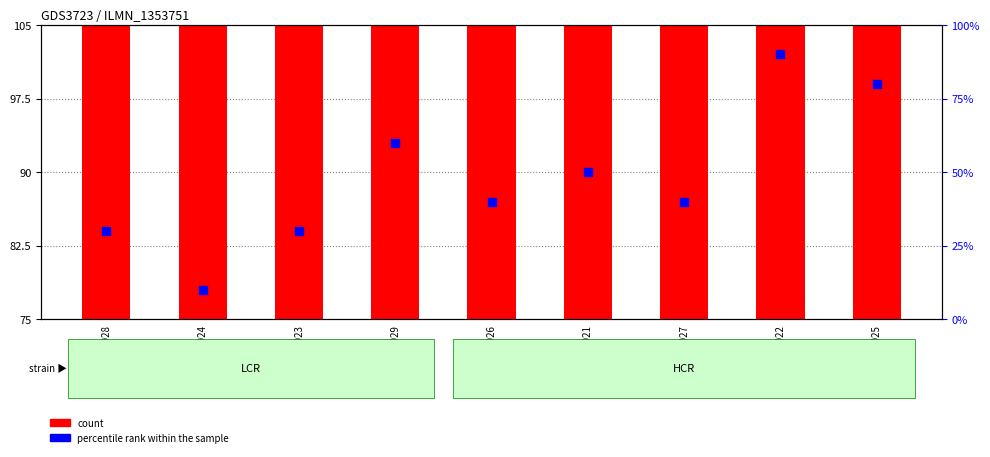

Which series reaches the minimum Y coordinate?

count